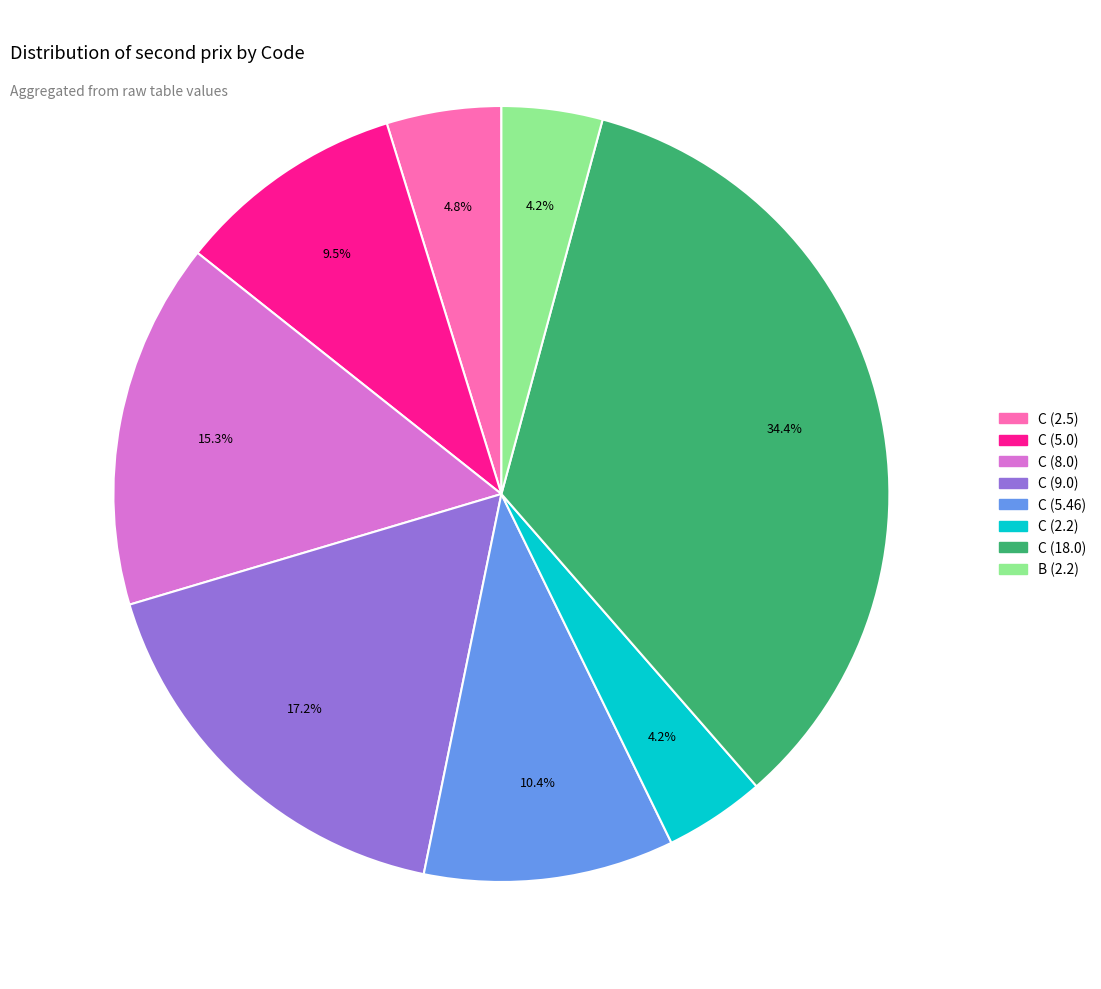

Is C (2.5) the majority of the pie?

No